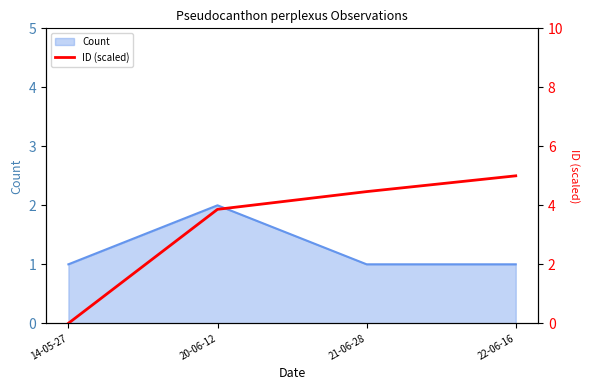

The value at 14-05-27 is 2.9. True or false?

False